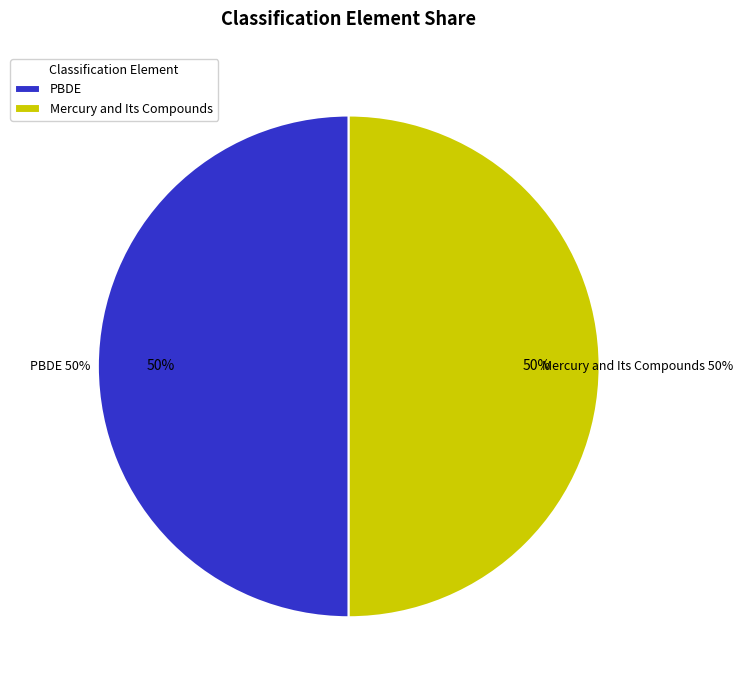

True or false: Polybrominated diphenyl ethers (PBDE) accounts for 50% of the total.

True